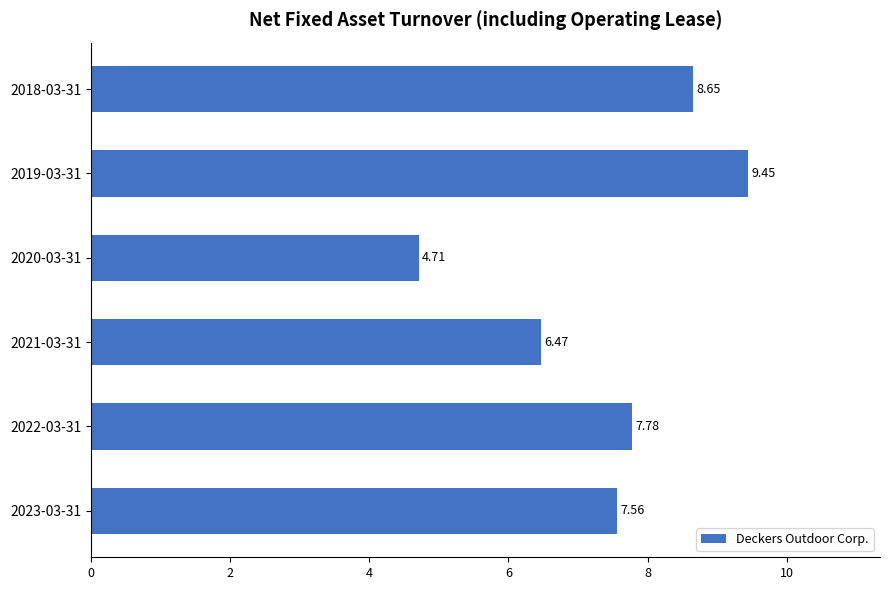

What is the difference between the maximum and second lowest values?

3.0